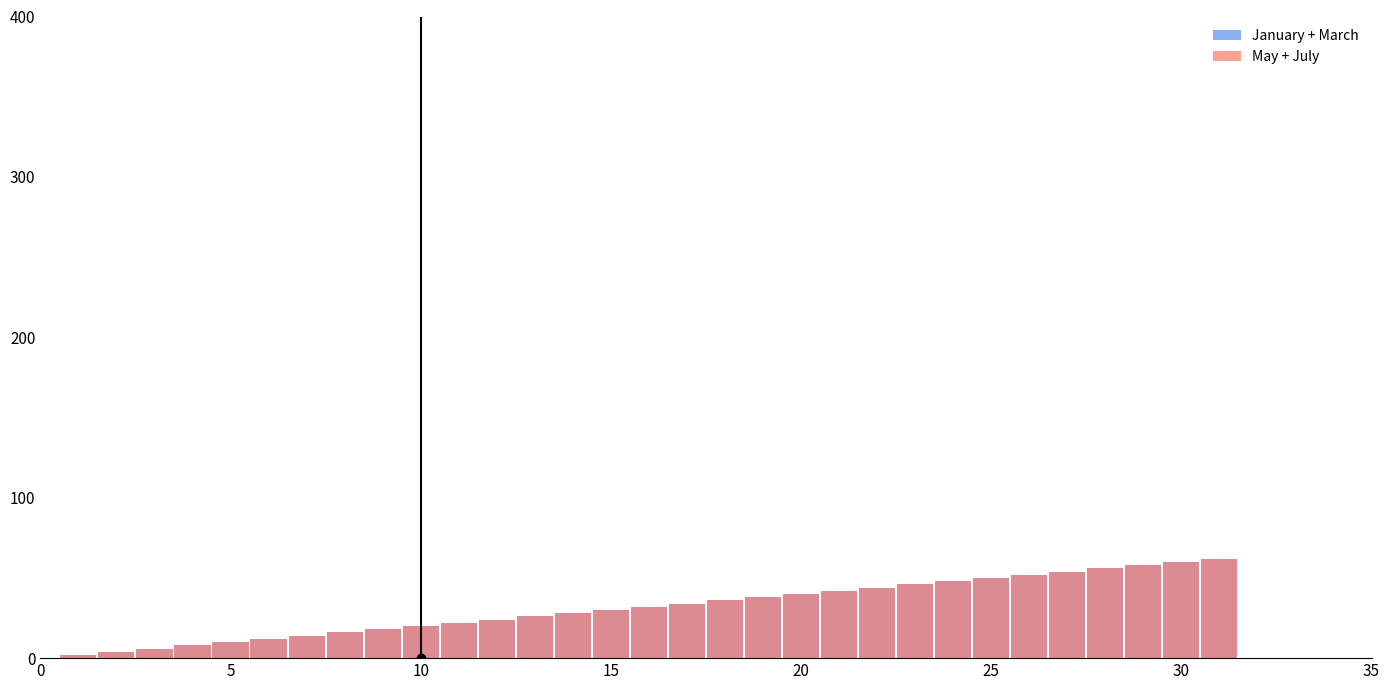

Is the value of January + March at 13 greater than the value of May + July at 20?

Yes